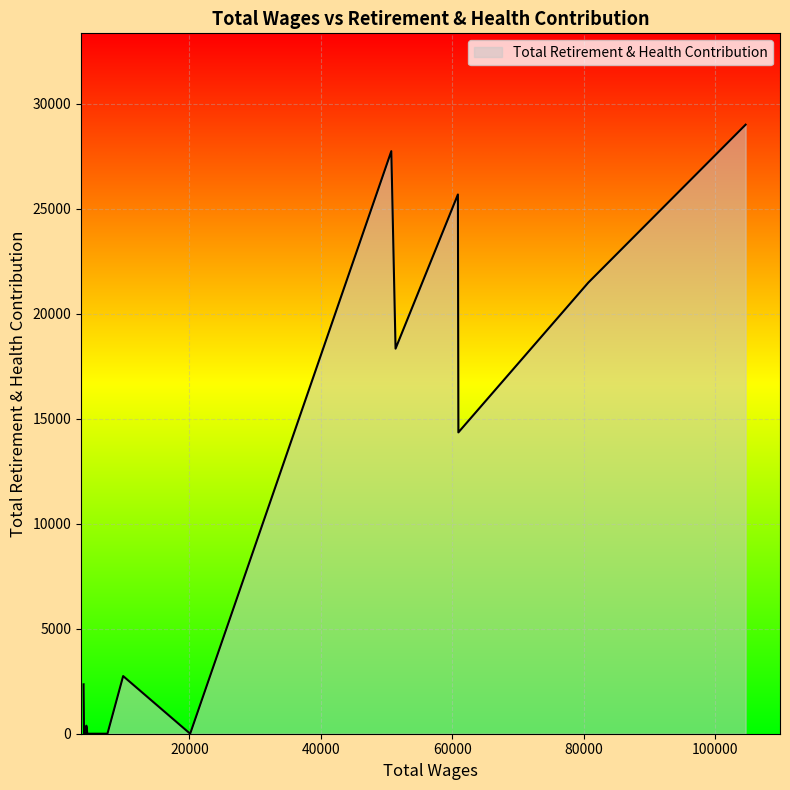

What is the greatest value displayed?

28996